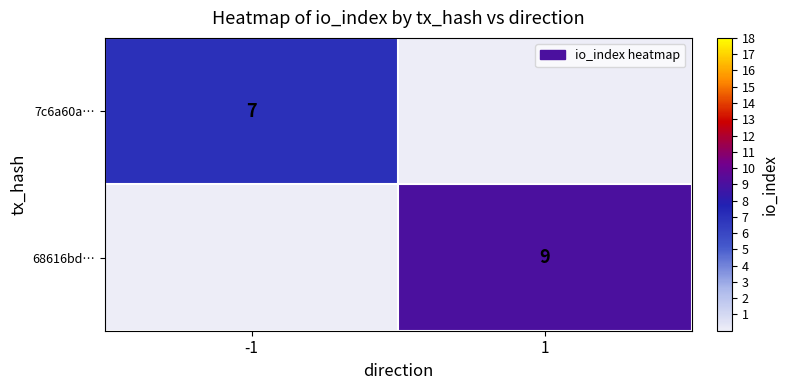

At which category is the sum across all series the highest?

1